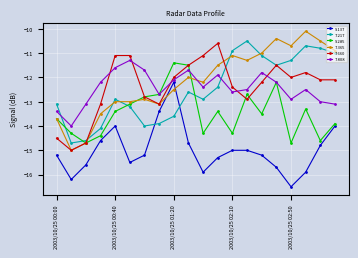

What is the lowest value of the 7.808 series?

-14.0